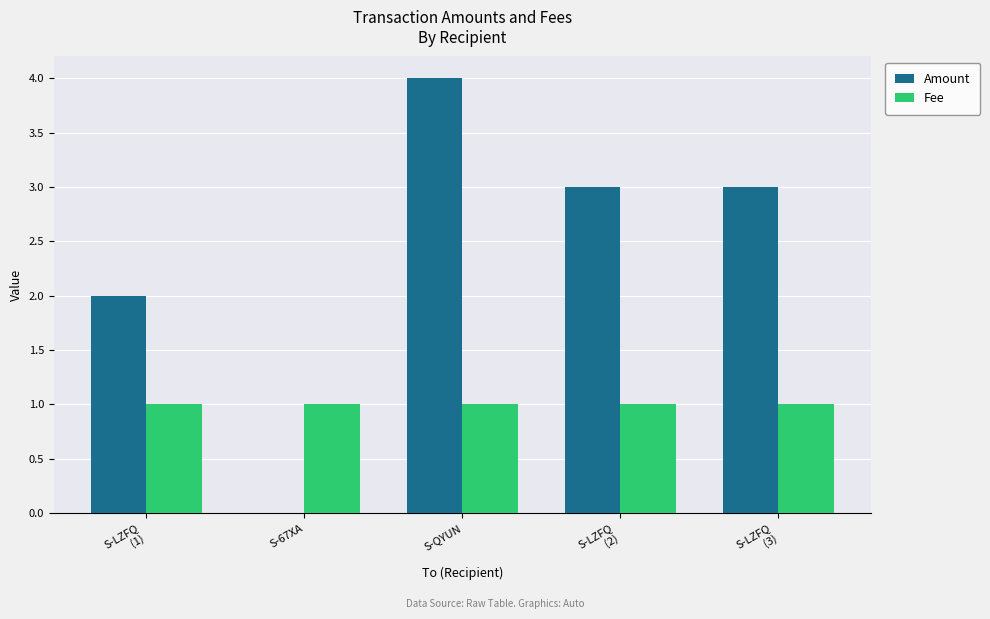

At which category is the sum across all series the highest?

S-QYUN